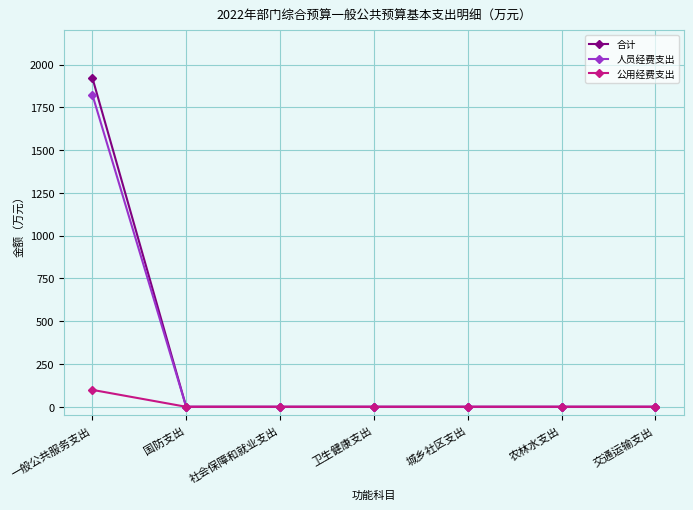

Which series has the largest range (max minus min)?

合计